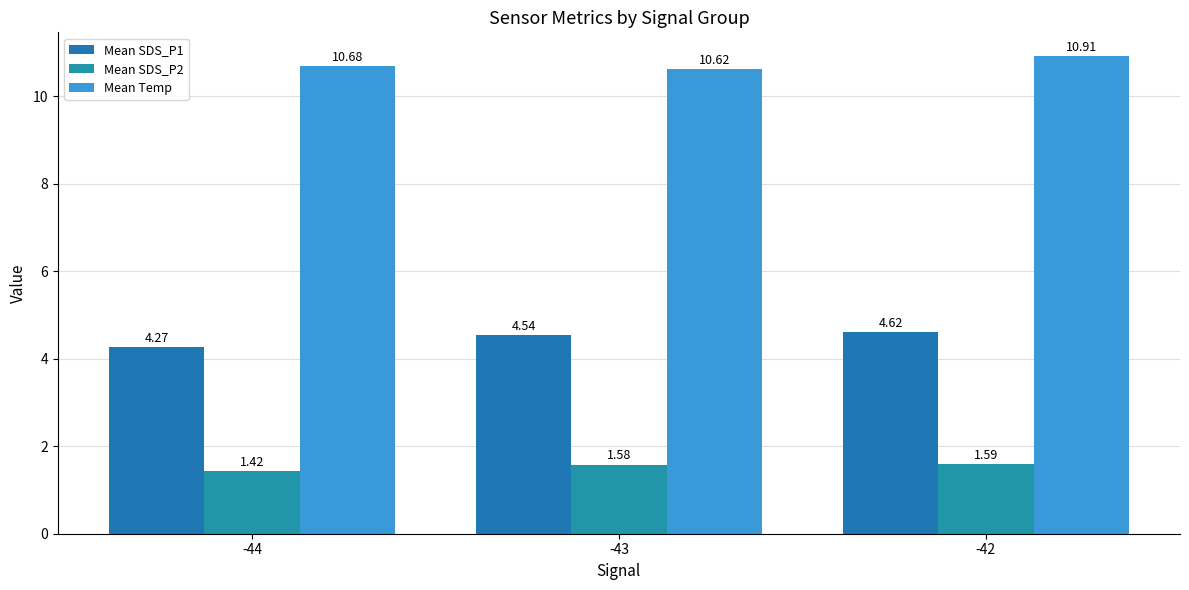

The Mean SDS_P1 series shows 4.6 at -42. True or false?

True